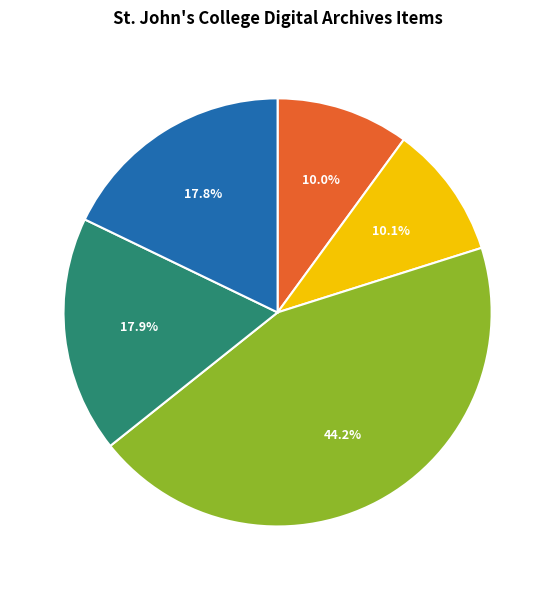

Does any single category account for the majority?

No